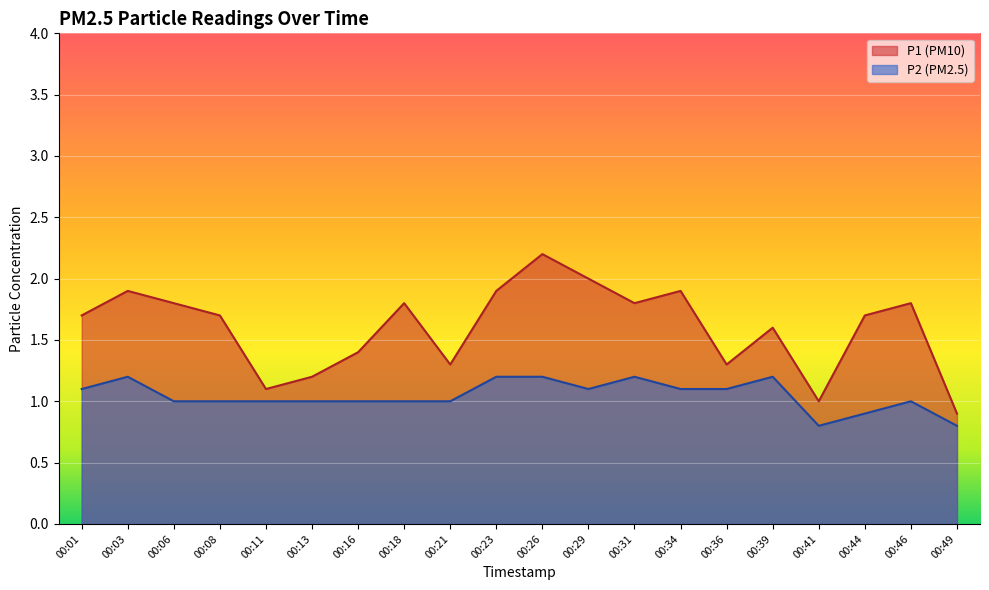

What is the difference between the maximum and minimum values in the P1 series?

1.3